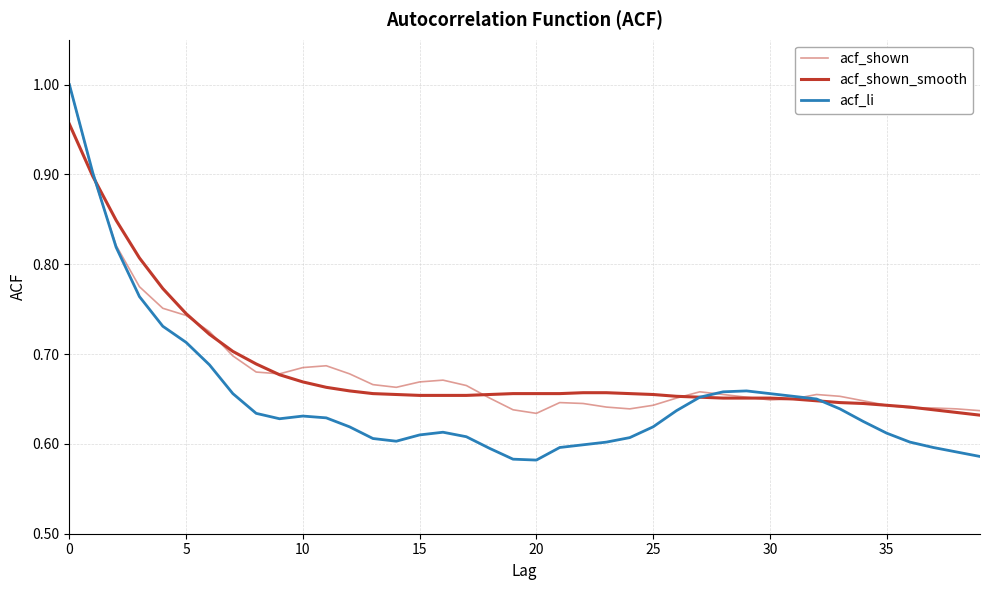

At how many categories does at least one series exceed 0?

40